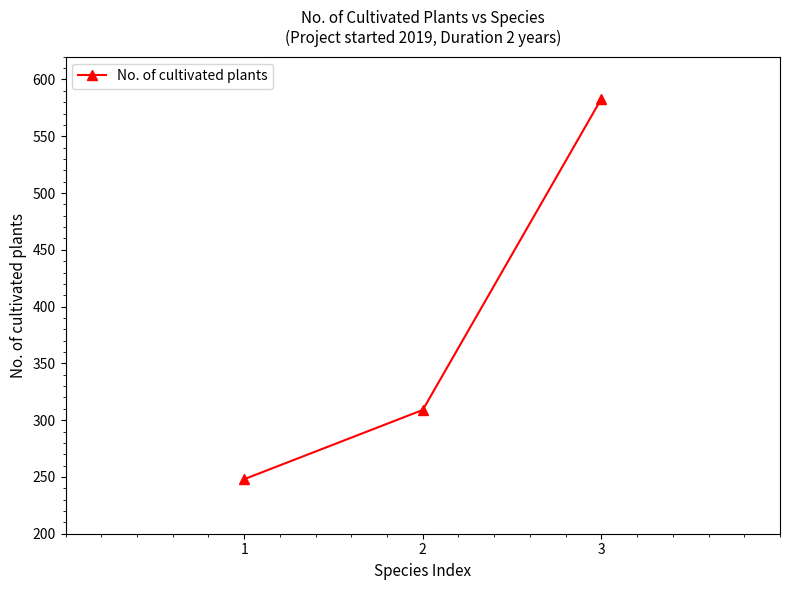

How many lines are shown in the chart?

1